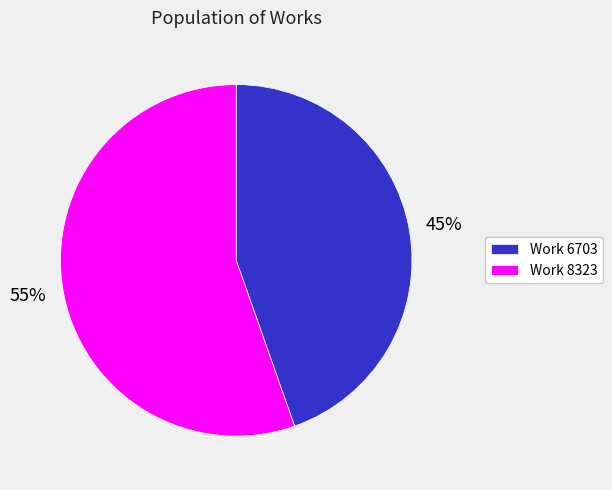

How many slices are in this pie chart?

2